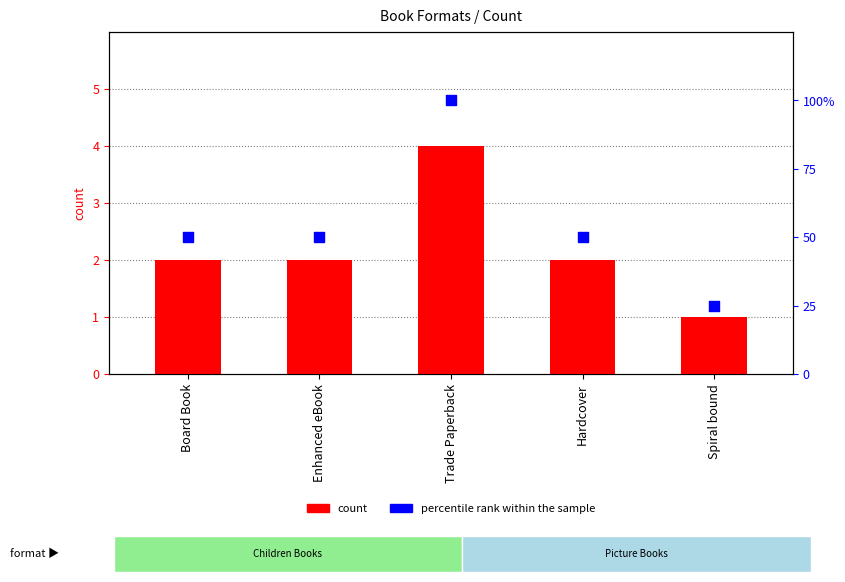

Which series has the largest total across all categories?

percentile rank within the sample